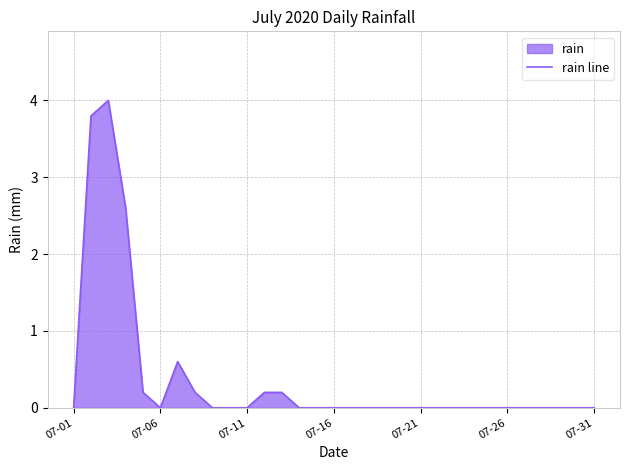

What is the difference between the maximum and minimum values?

4.0